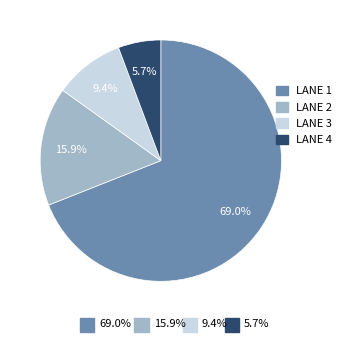

Does any single category account for the majority?

Yes